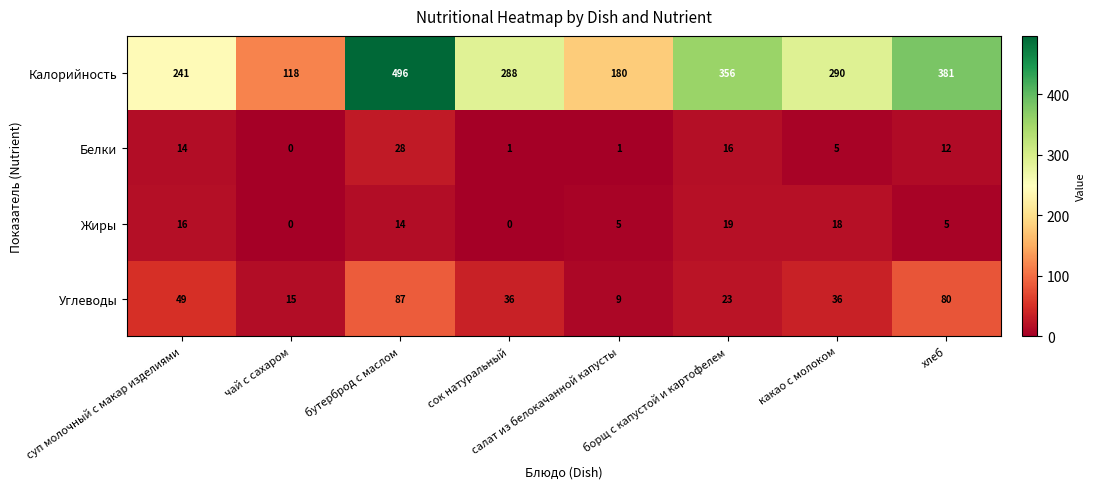

Which series has the largest range (max minus min)?

Калорийность